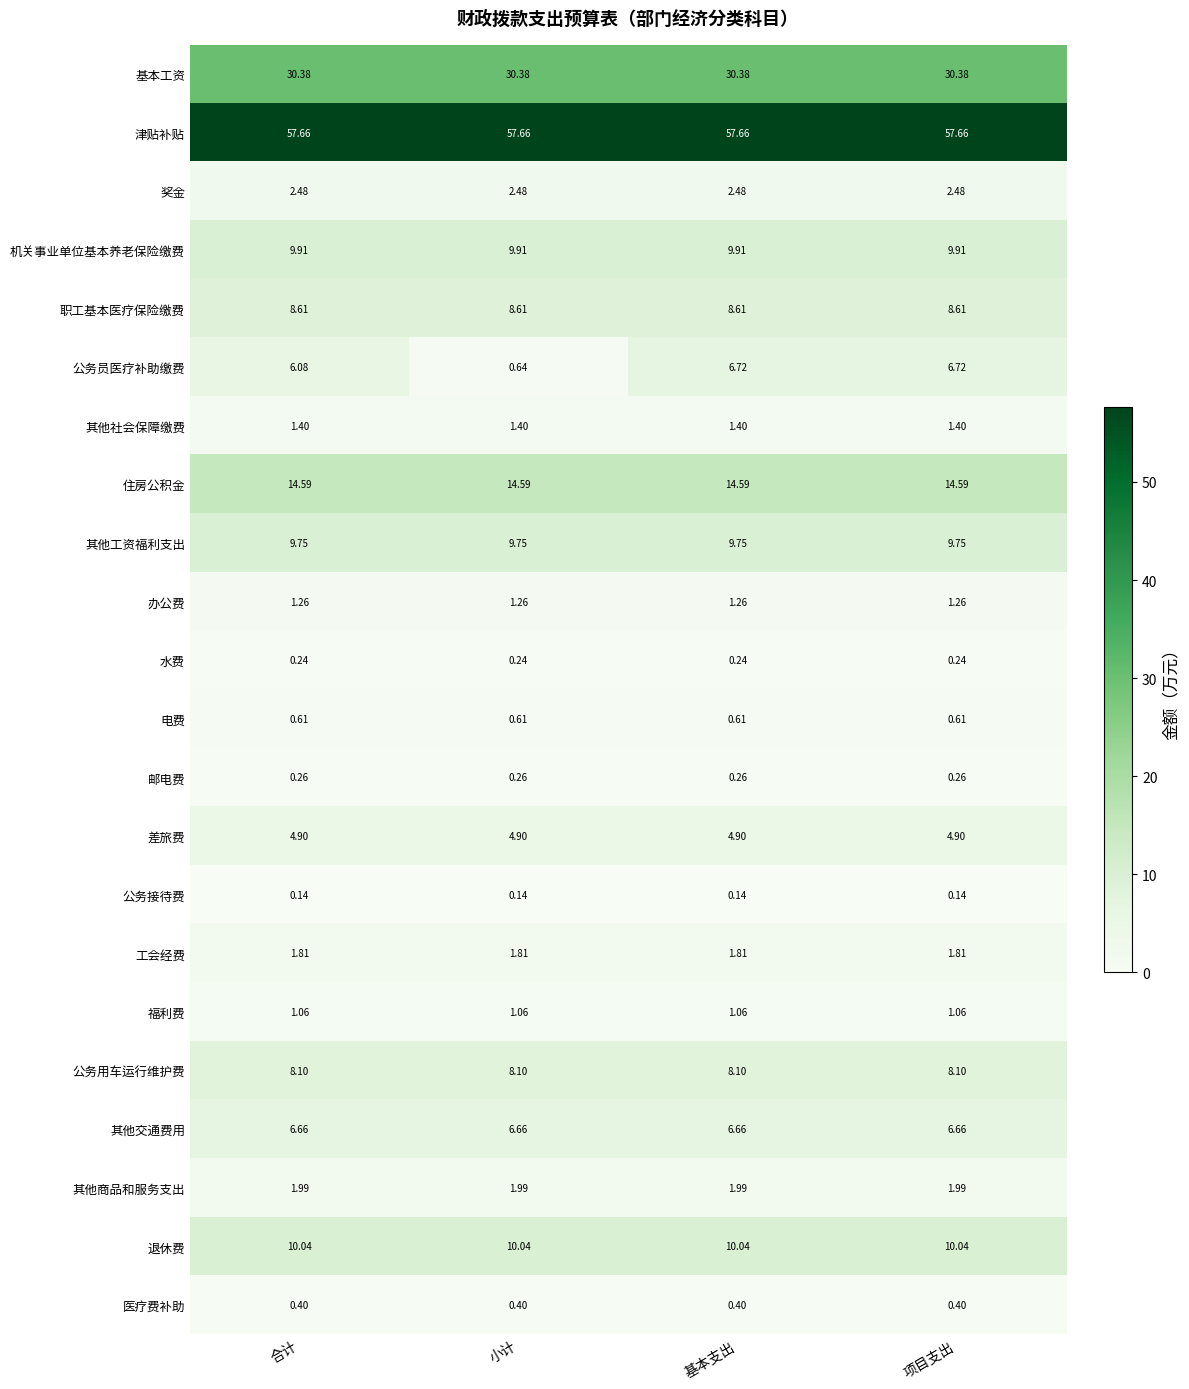

Which series changed the most between 小计 and 基本支出?

公务员医疗补助缴费